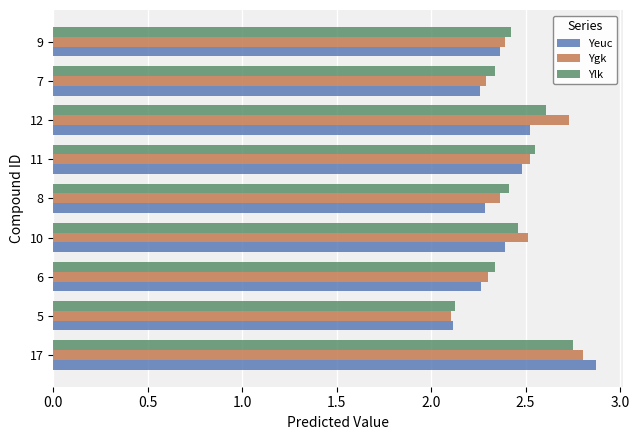

At how many categories does at least one series exceed 2?

9